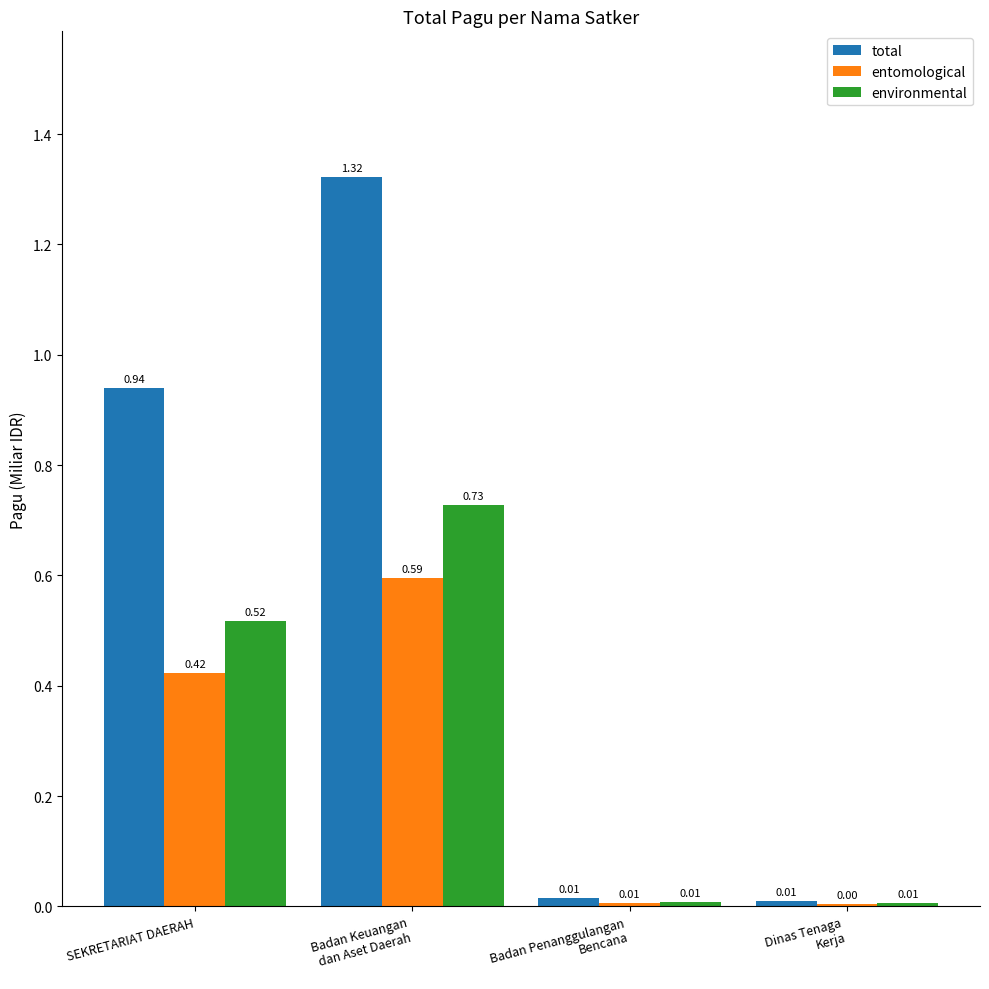

Which series has the largest total across all categories?

total